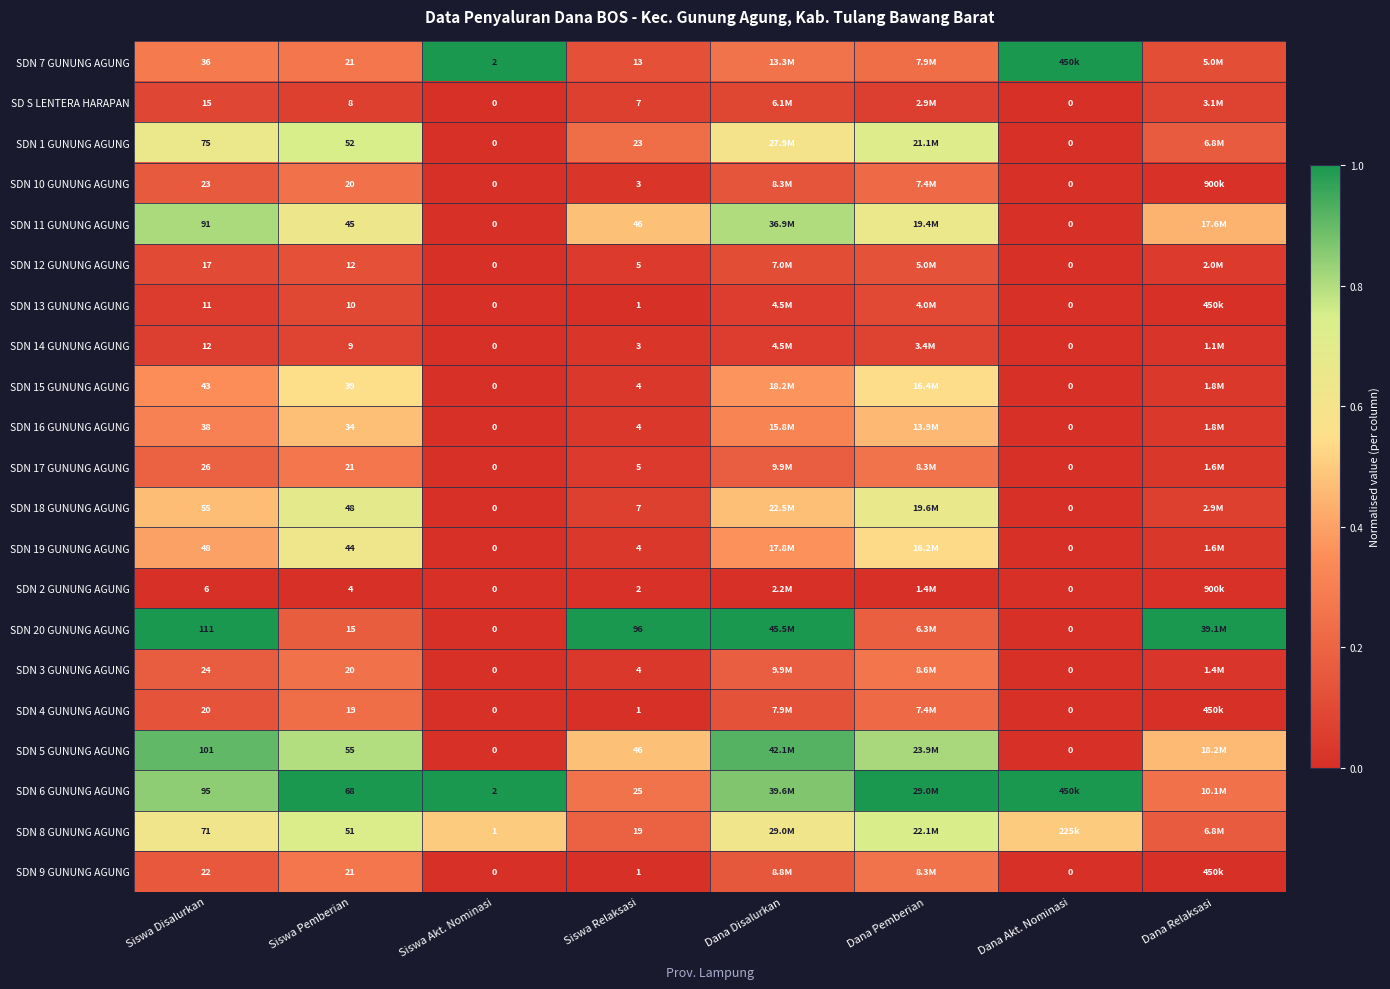

Count the number of categories in the chart.

8